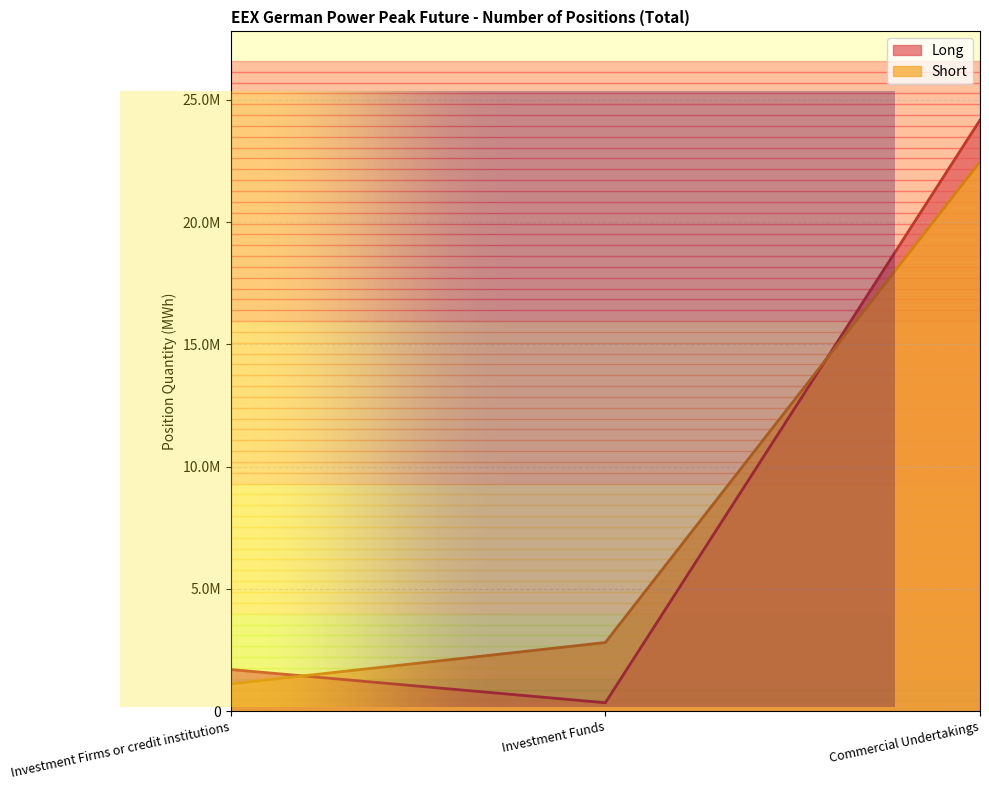

At which category is the sum across all series the highest?

Commercial Undertakings